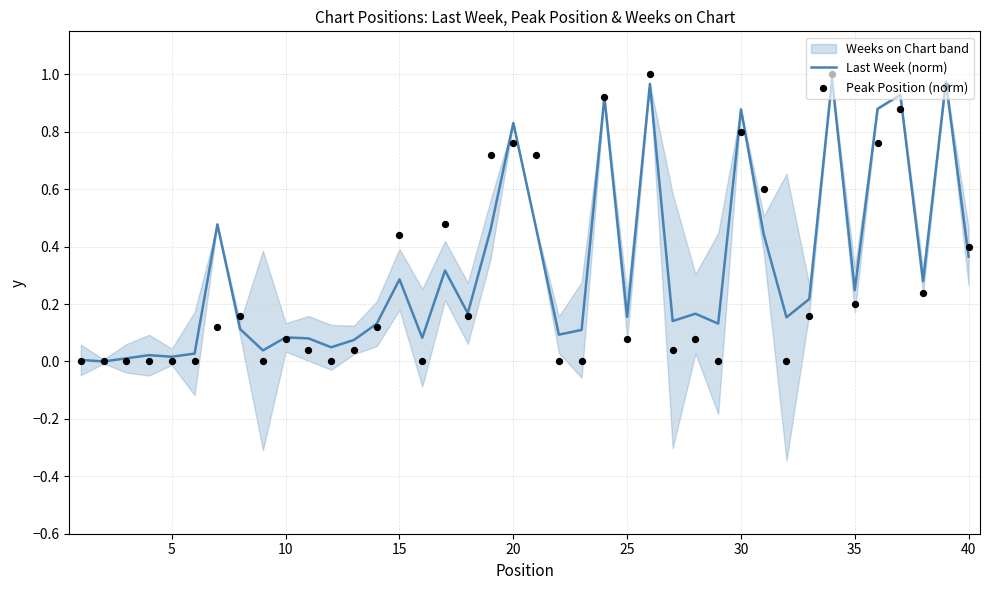

The Last Week (norm) series shows 0.0 at 10. True or false?

False